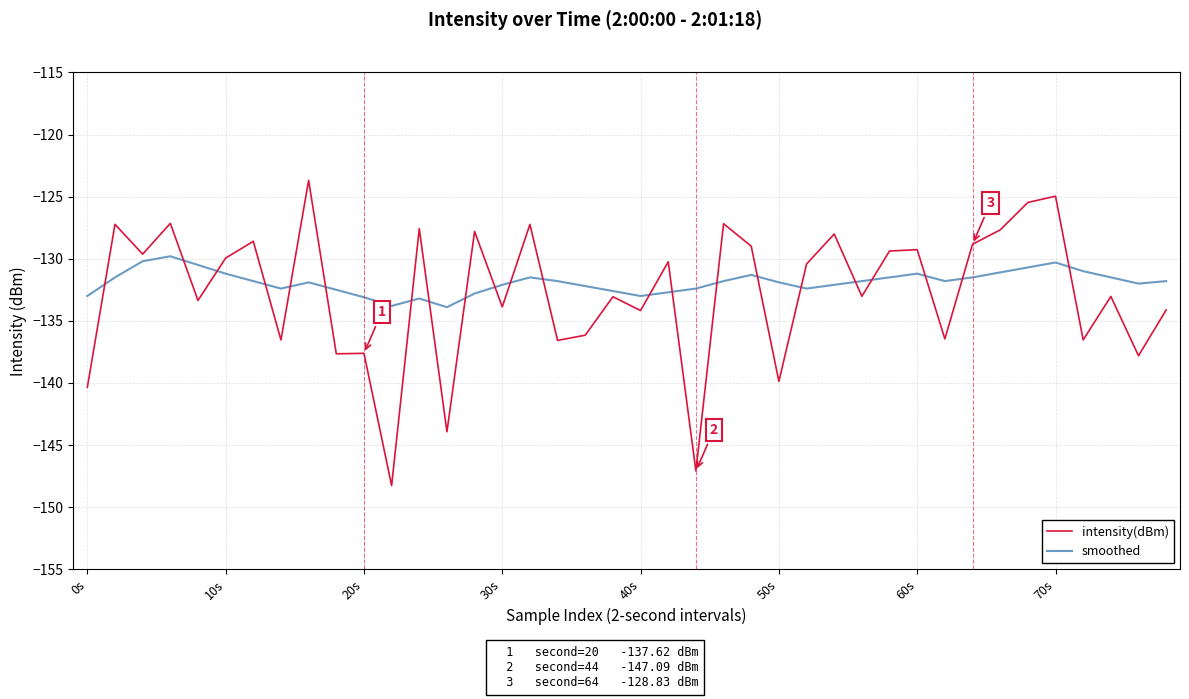

List the series in order of their peak value, lowest first.

smoothed, intensity(dBm)